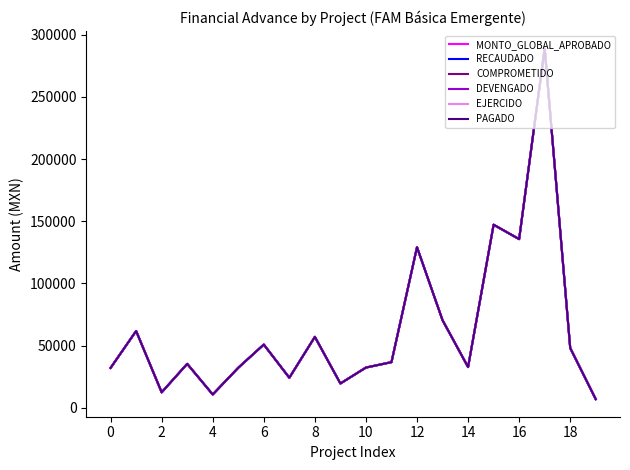

Is this an area chart (filled region under the line)?

No